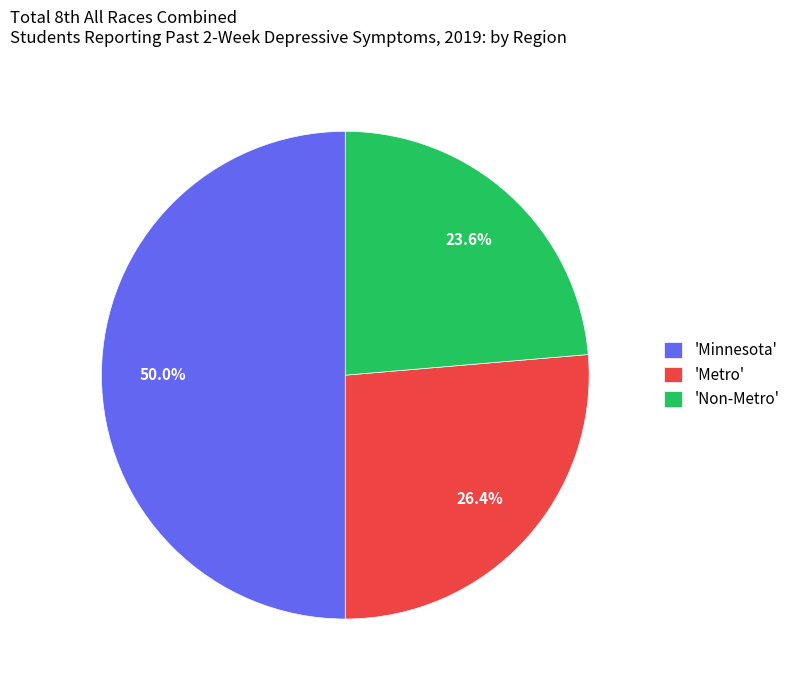

Does 'Metro' represent more than half of the total?

No